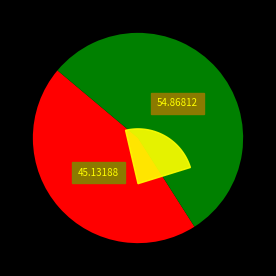

Is the sum of Завтрак and Обед greater than half?

Yes